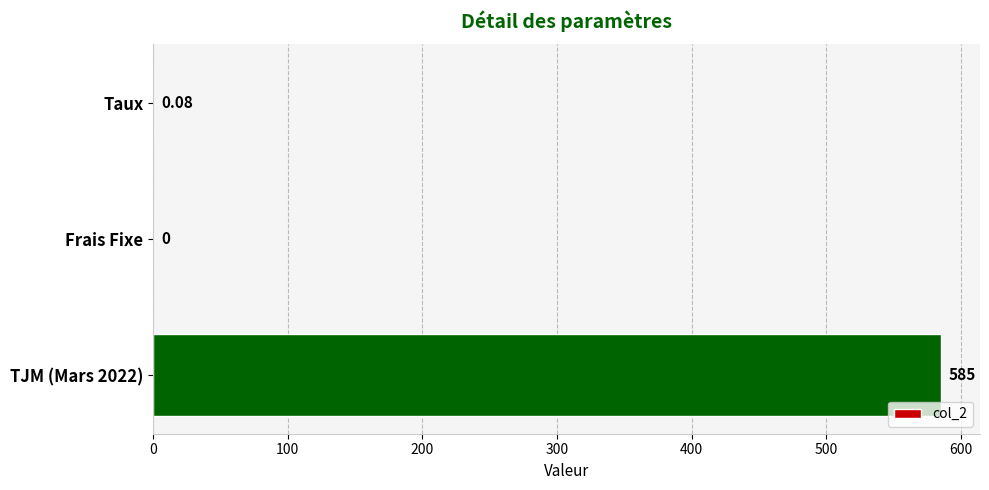

What is the change in value from Frais Fixe to TJM (Mars 2022)?

+585.0